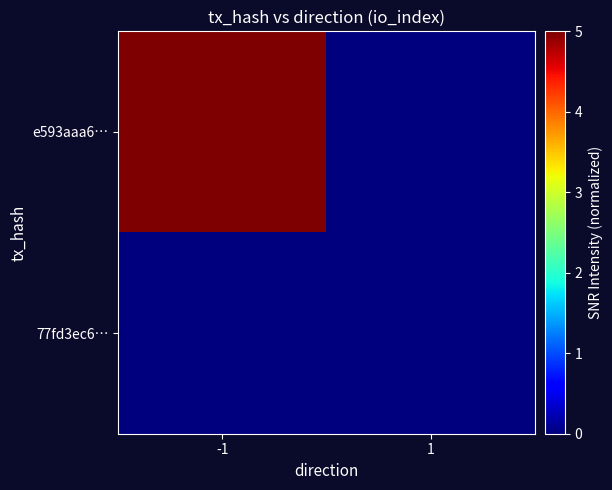

List the series in order of their overall mean, lowest first.

77fd3ec6…, e593aaa6…